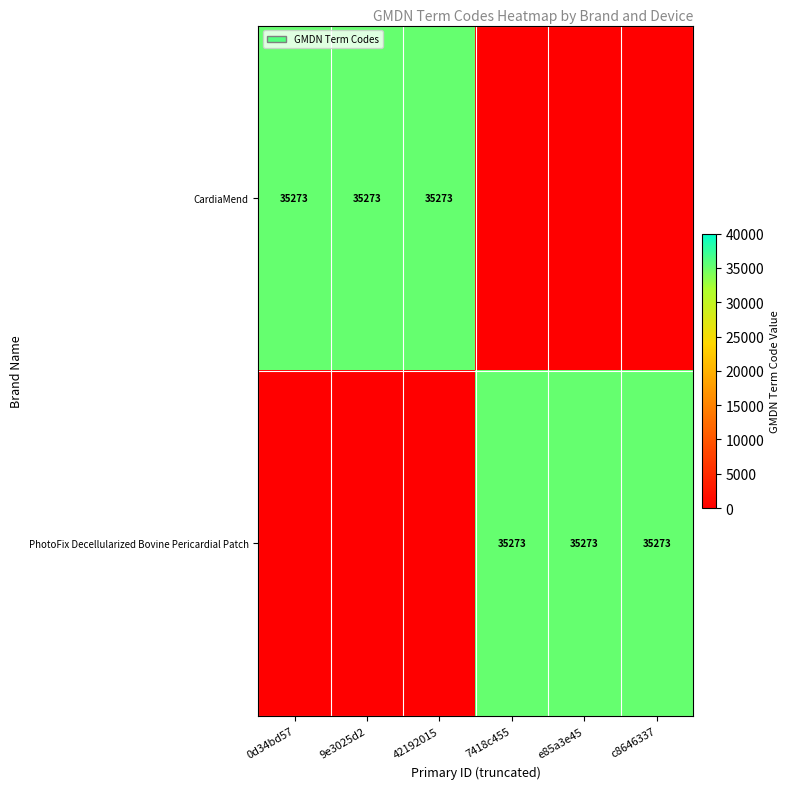

True or false: CardiaMend has a value of 35273 at 42192015.

True